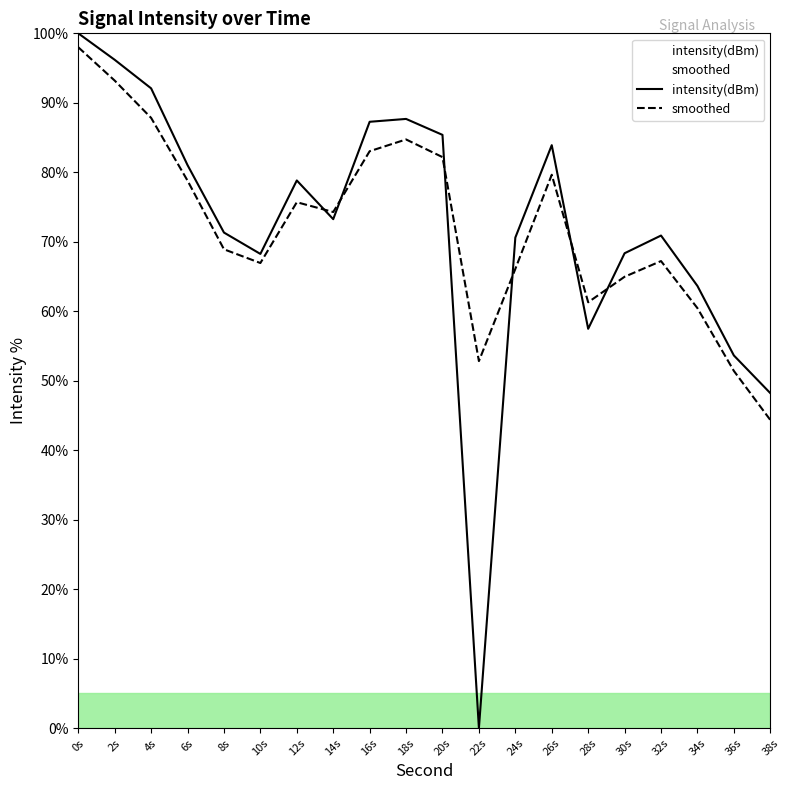

What is the average value of the intensity(dBm) series?

71.9